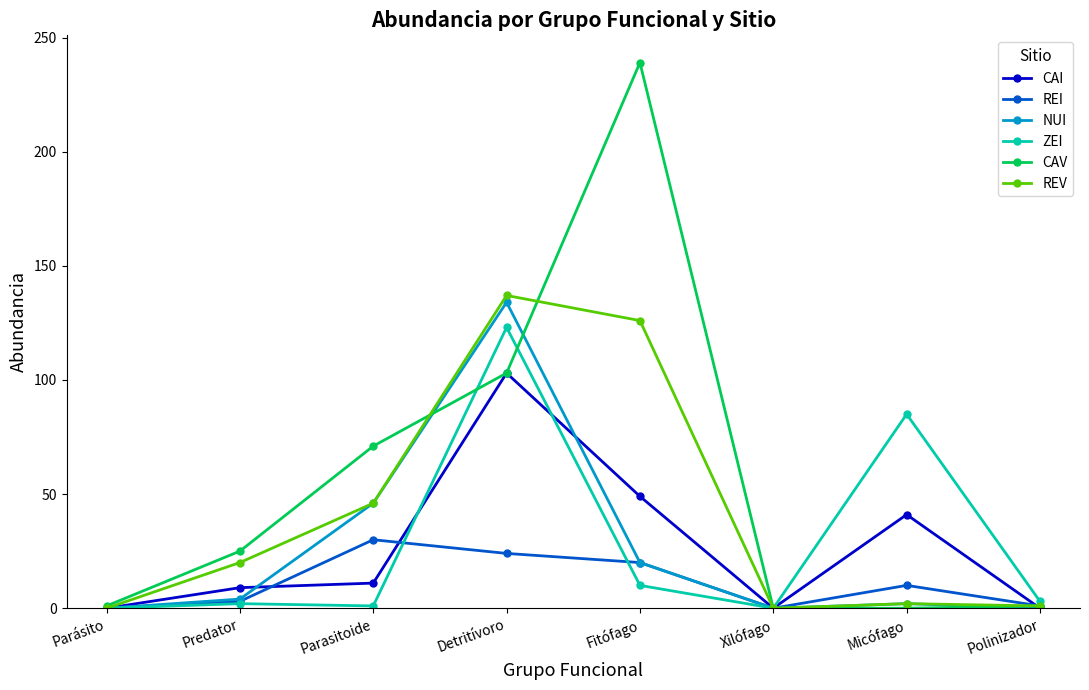

True or false: ZEI has more than 1 points higher than both neighbors.

True